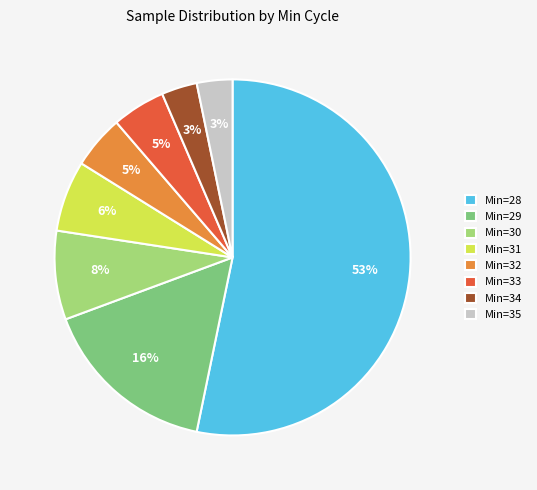

Combined, do Min=35 and Min=33 account for over 50%?

No